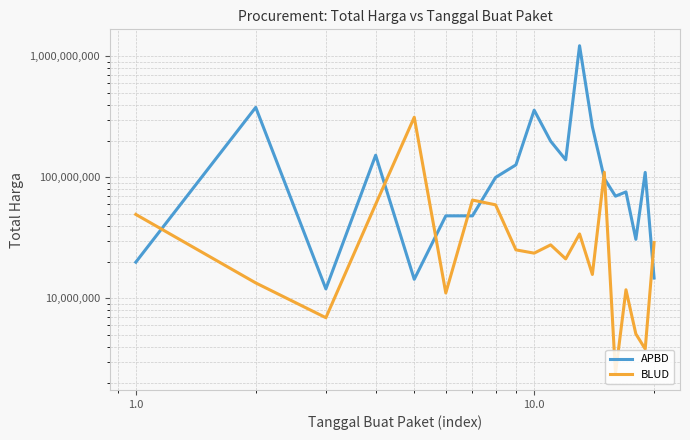

True or false: APBD has more than 2 interior local peaks.

True